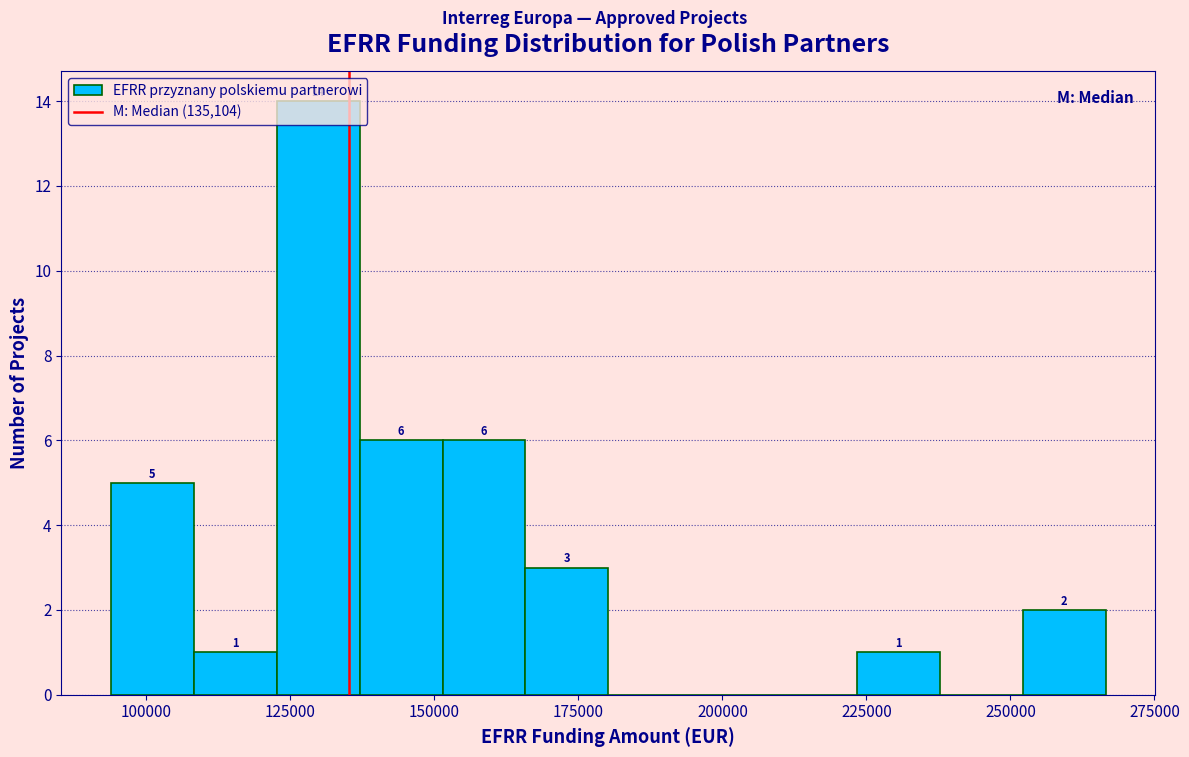

Around what value on the x-axis is the tallest bar? Give the approximate position of its centre, as read against the axis.

130000